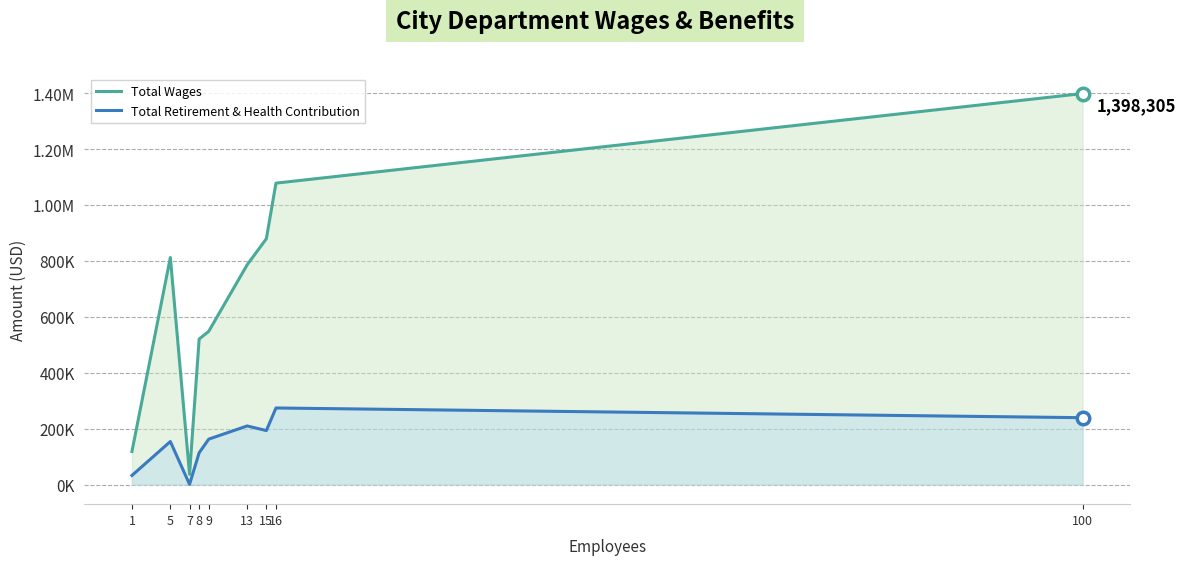

Is it true that Total Wages equals 320748 at 13?

False